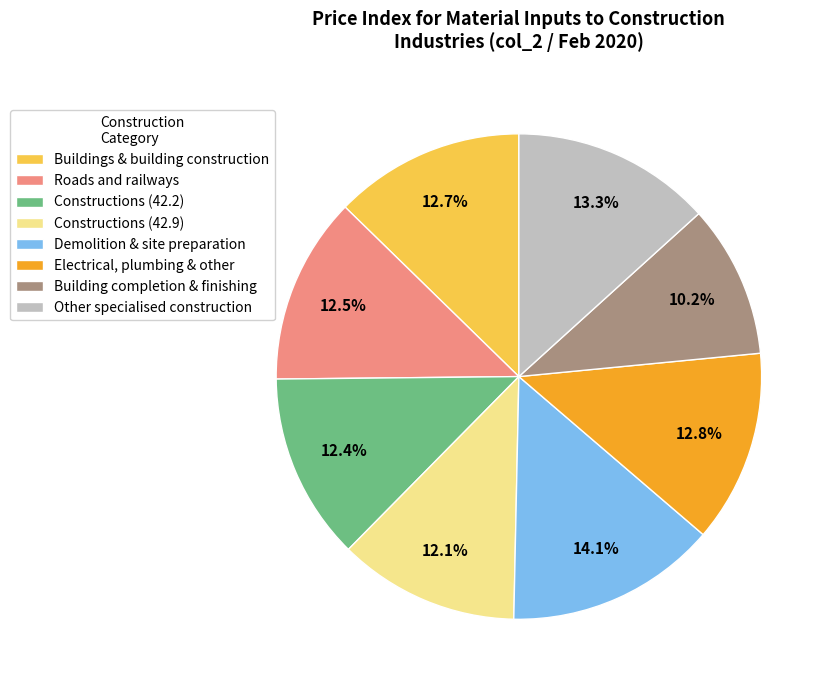

How many slices are in this pie chart?

8